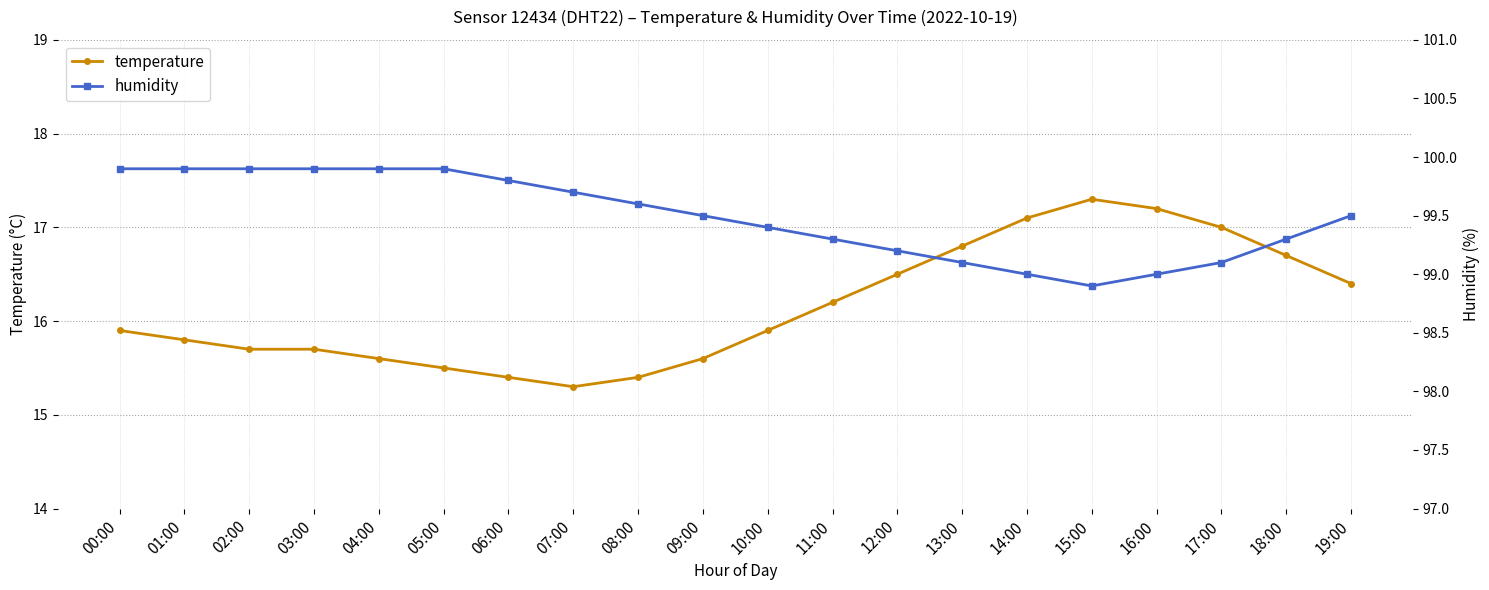

List the labels in order of temperature value, largest first.

15:00, 16:00, 14:00, 17:00, 13:00, 18:00, 12:00, 19:00, 11:00, 00:00, 10:00, 01:00, 02:00, 03:00, 04:00, 09:00, 05:00, 06:00, 08:00, 07:00